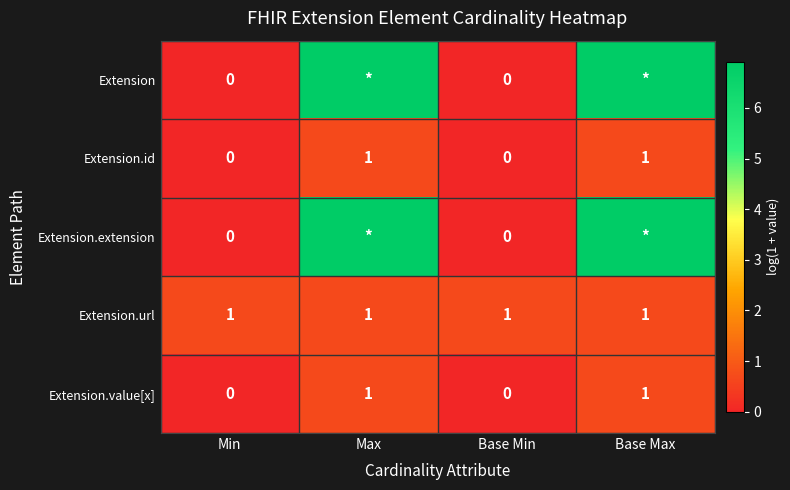

The value of Extension.id at Base Min is 0.4. True or false?

False